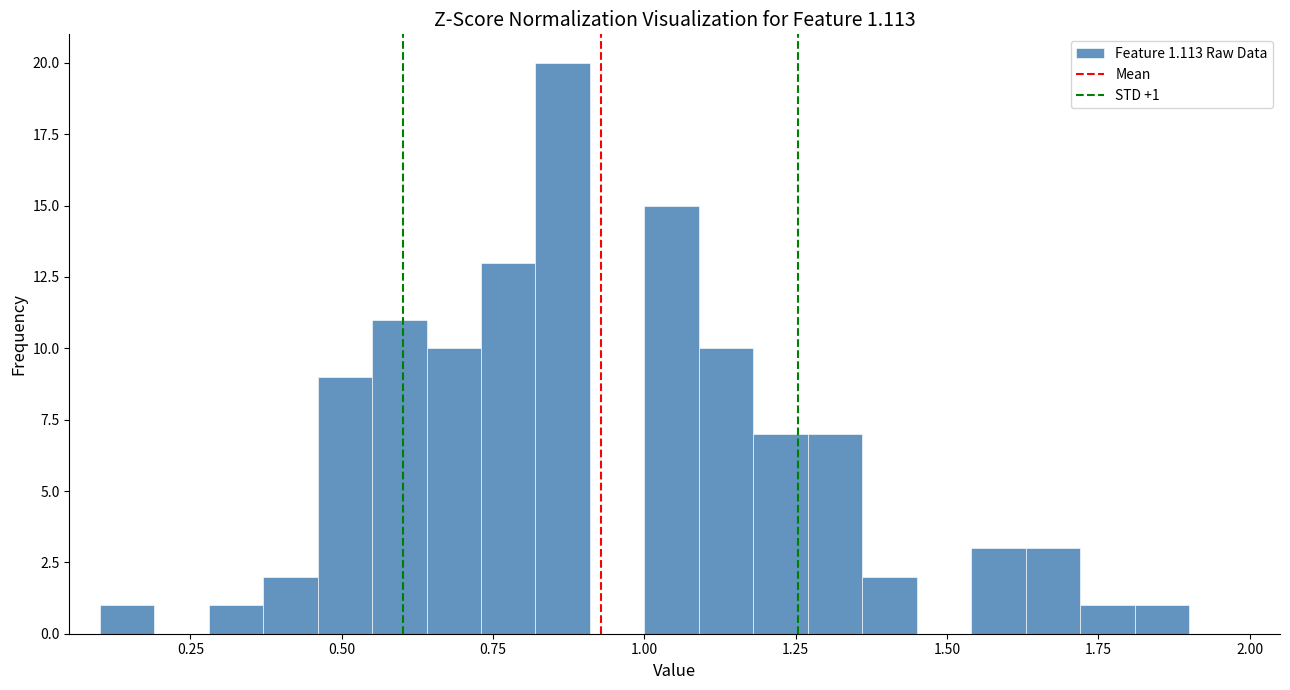

Read against the x-axis, roughly where is the centre of the tallest bar?

0.85